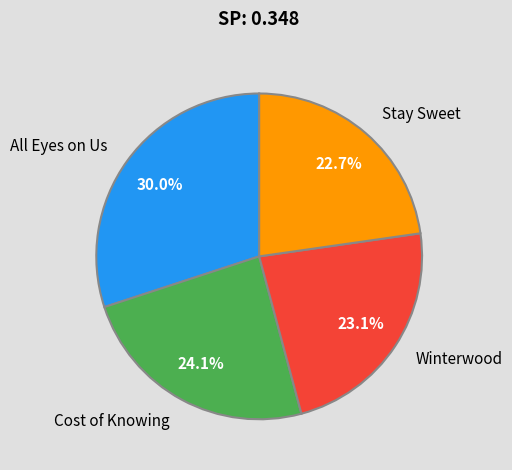

Do Cost of Knowing and Winterwood together represent more than half of the pie?

No